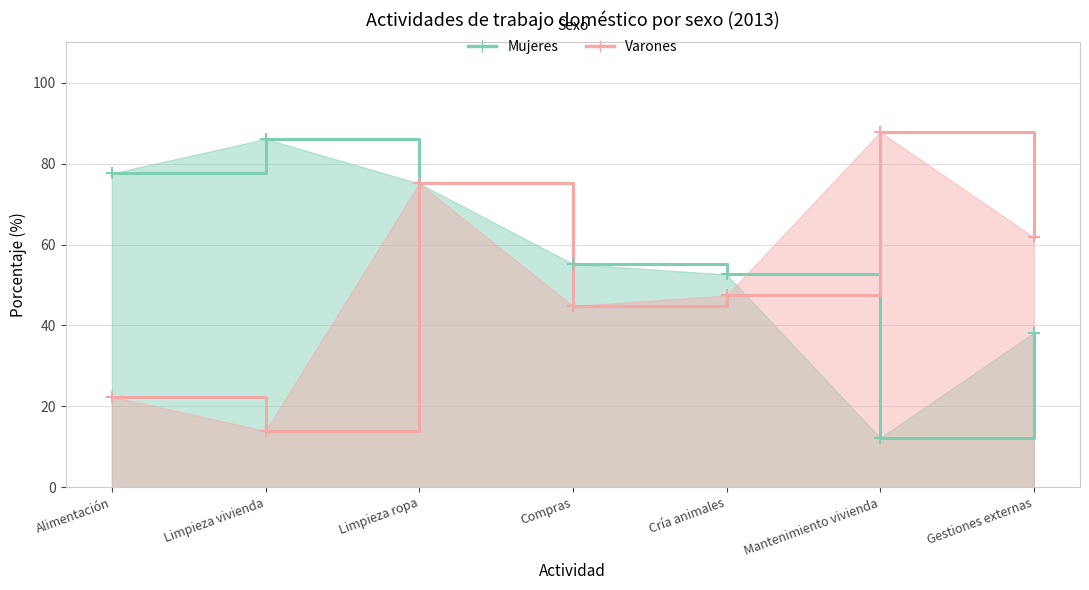

Which has a higher value, Limpieza vivienda or Mantenimiento vivienda?

Limpieza vivienda